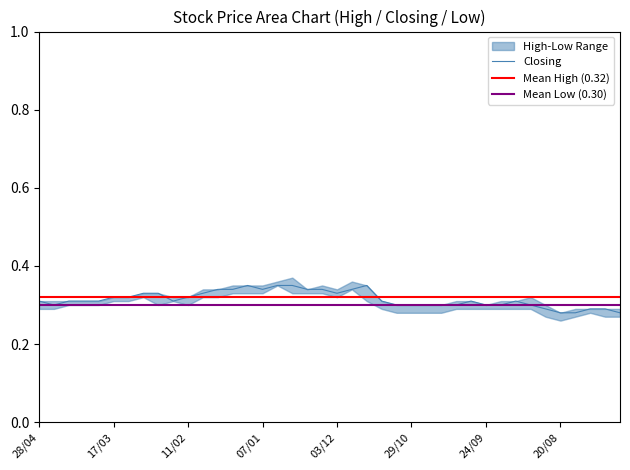

Rank the series at 13/08 from highest to lowest value.

High, Closing, Low